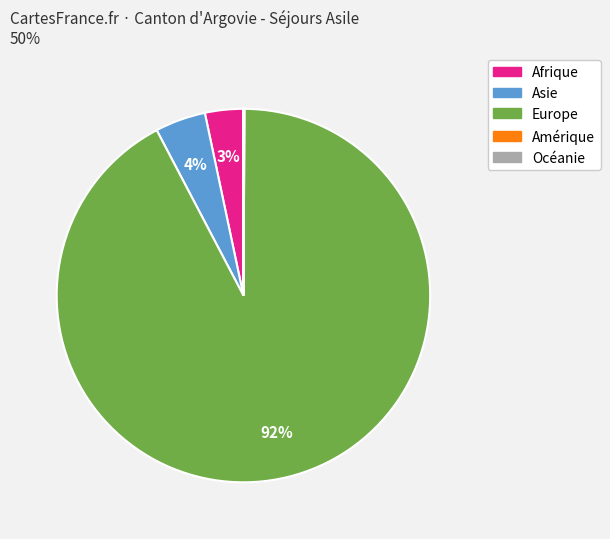

Which slice is the largest?

Europe